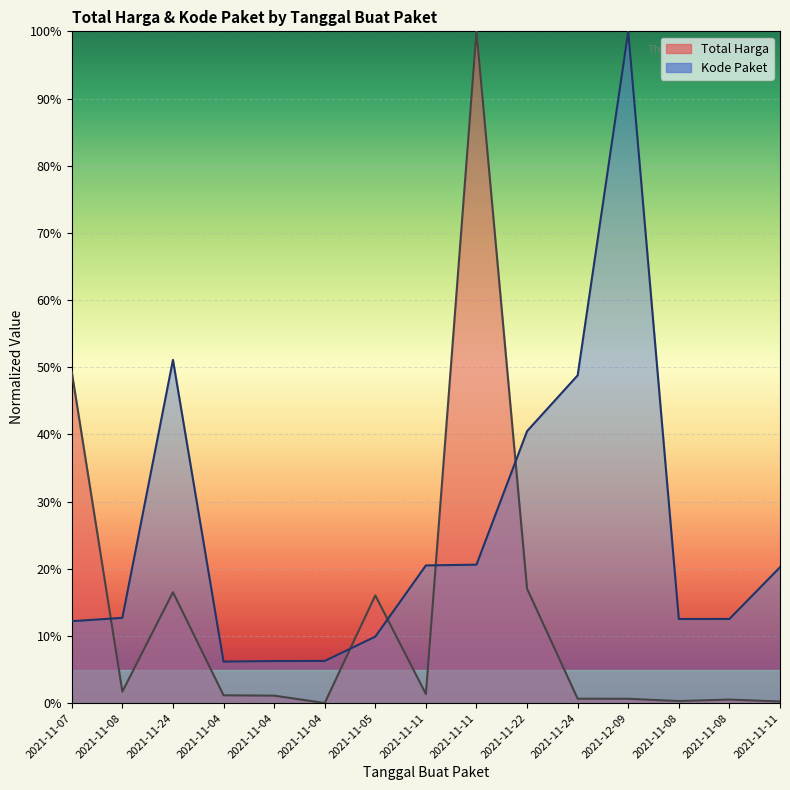

Reading left to right, extract all data points from this chart.

Total Harga: 49.3	1.7	16.5	1.2	1.1	0.0	16.0	1.4	100.0	17.0	0.7	0.7	0.3	0.5	0.3
Kode Paket: 12.2	12.7	51.1	6.2	6.3	6.3	9.9	20.5	20.6	40.5	48.8	100.0	12.5	12.5	20.2